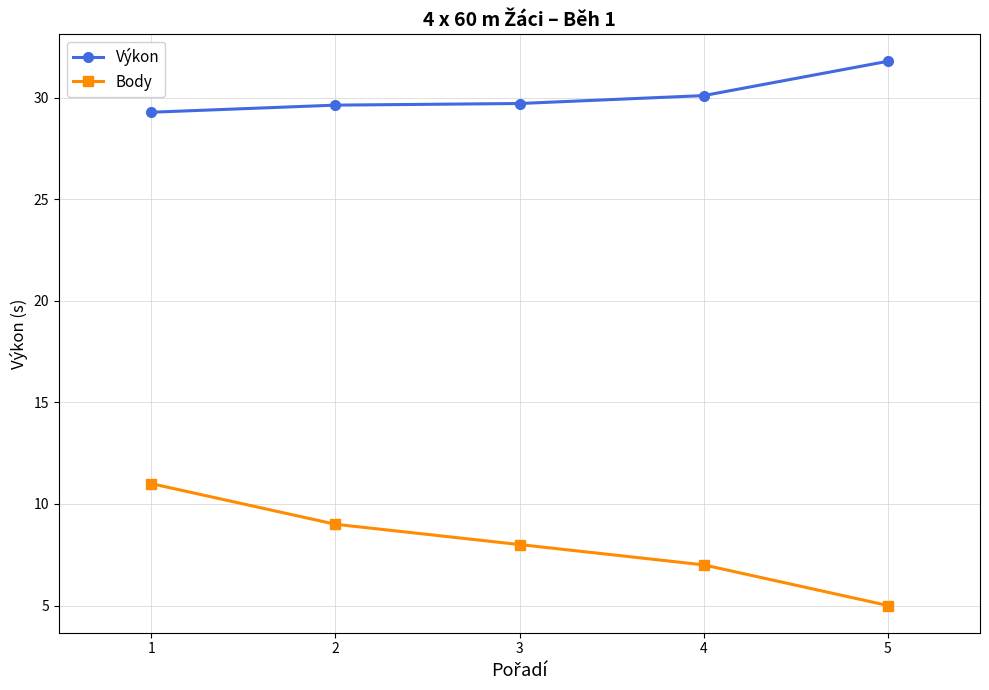

Rank the series at 2 from highest to lowest value.

Výkon, Body